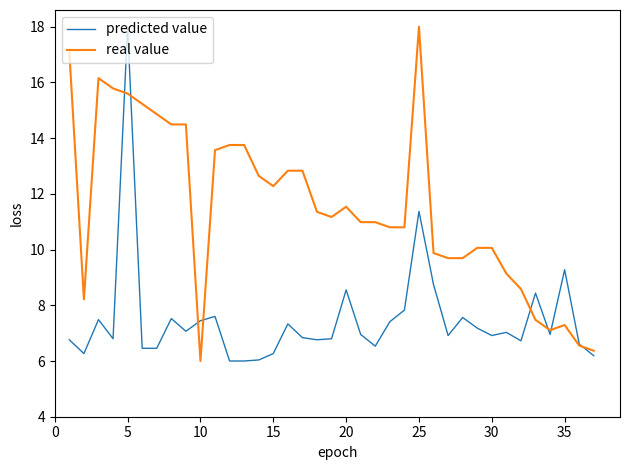

Which series has the largest total across all categories?

real value